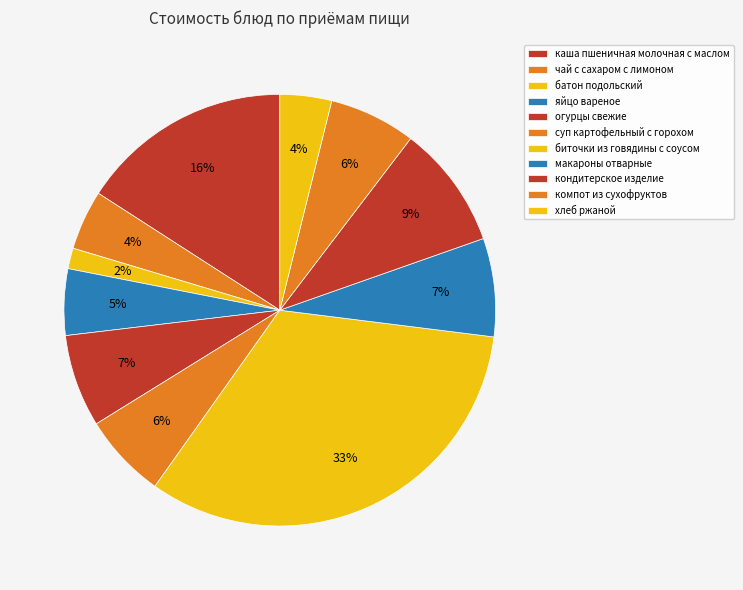

True or false: яйцо вареное accounts for 5% of the total.

True